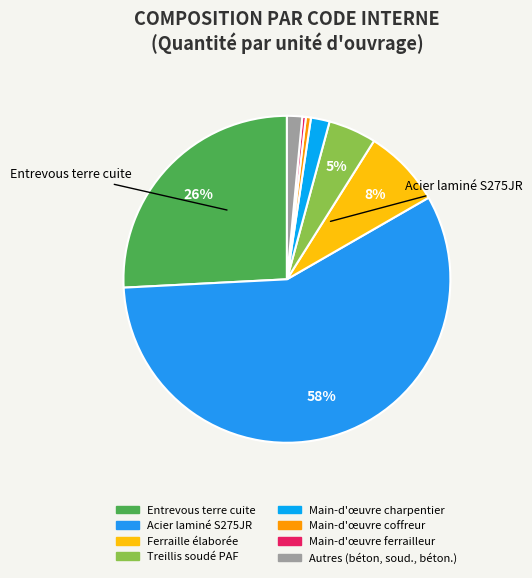

How many slices are in this pie chart?

8